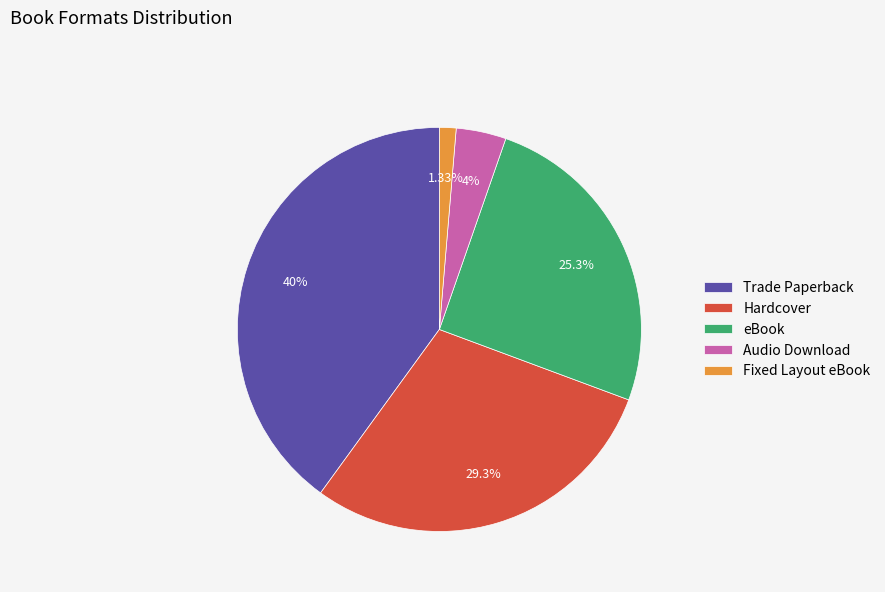

To the nearest percent, what is the difference between the Trade Paperback and Hardcover slice percentages?

11%